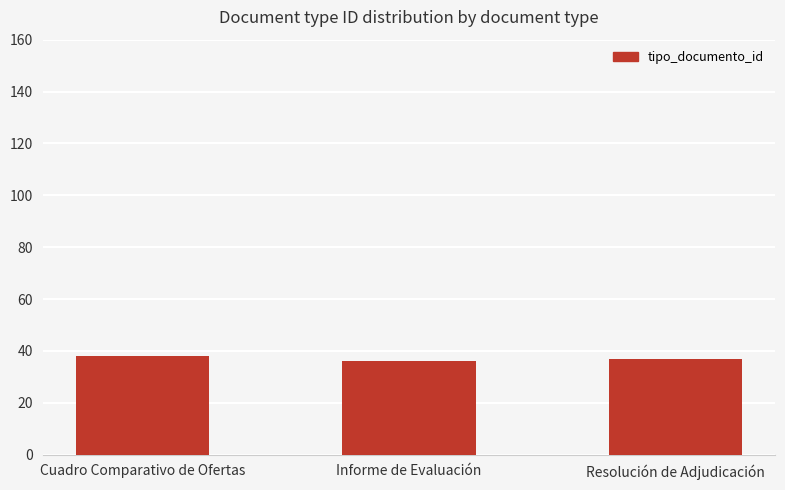

What is the greatest value displayed?

38